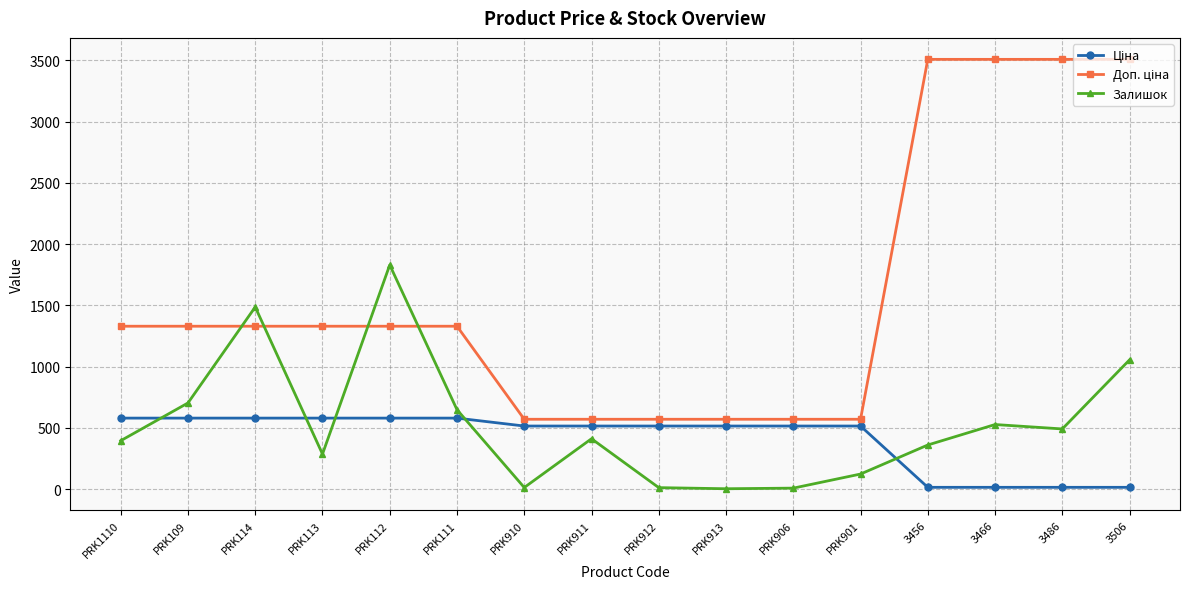

The Залишок series shows 92.2 at 3456. True or false?

False